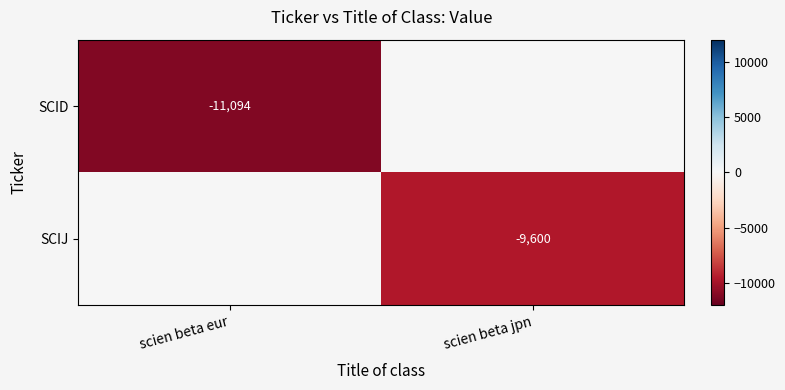

The value of SCIJ at scien beta jpn is -15218. True or false?

False